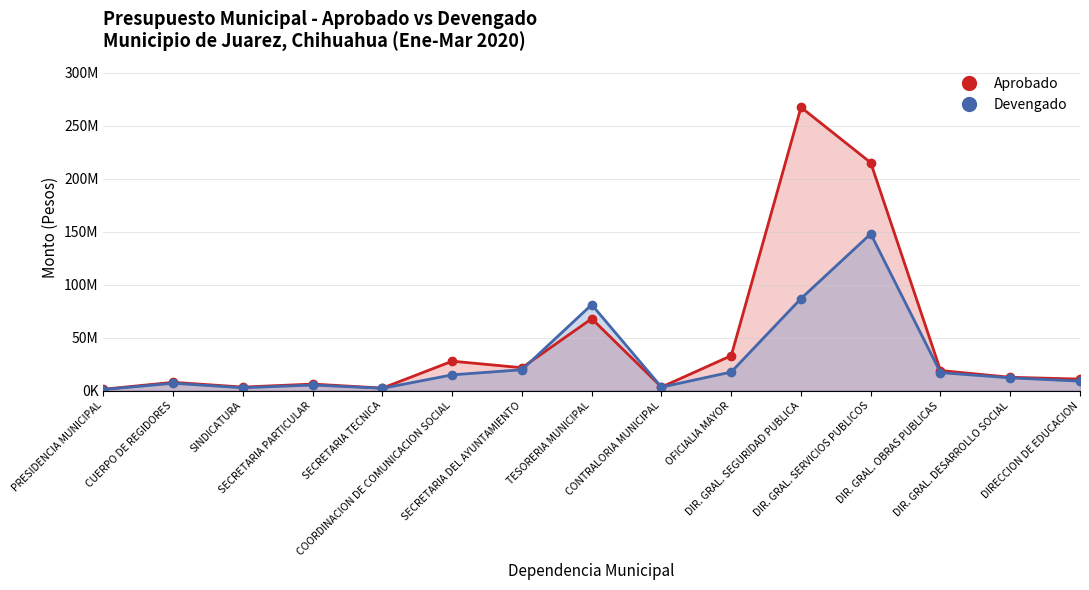

The Devengado series shows 81068686.5 at TESORERIA MUNICIPAL. True or false?

True